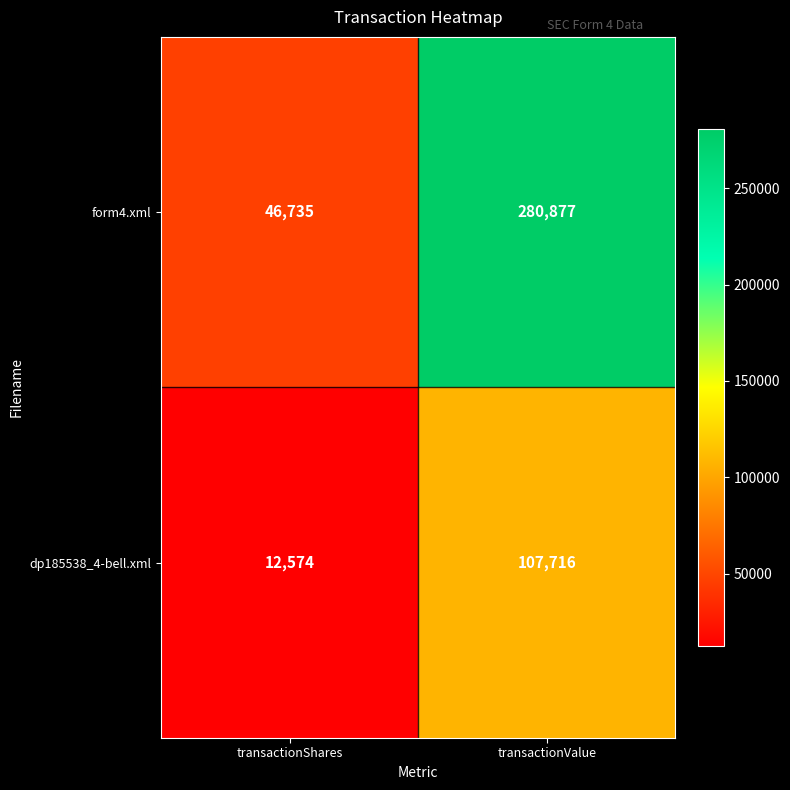

What is the difference between the form4.xml values at transactionValue and transactionShares?

234142